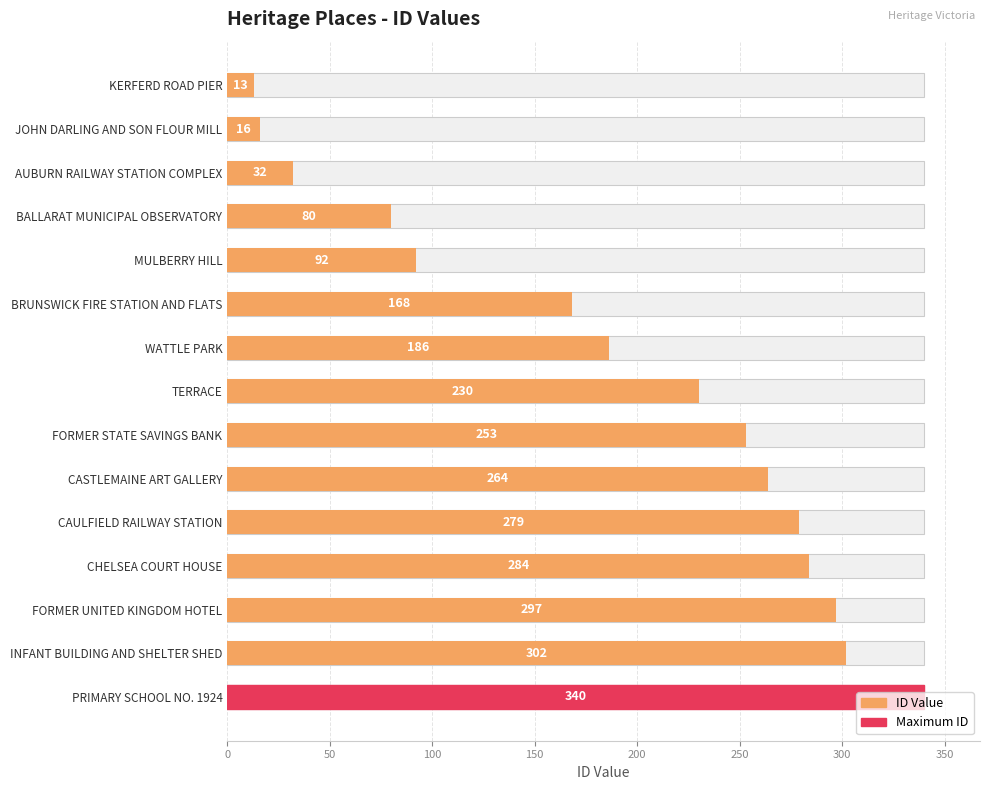

How many distinct data groups are displayed?

1